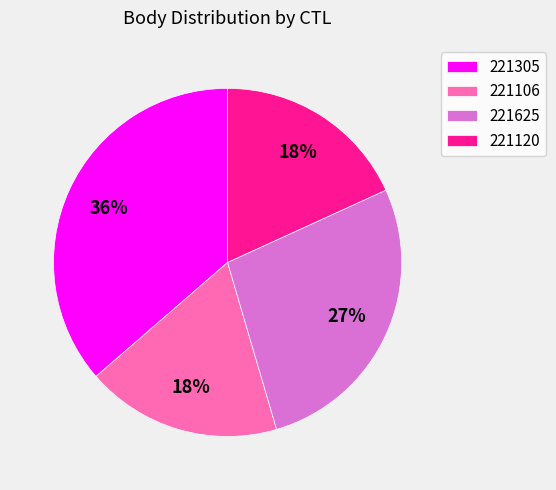

True or false: 221120 accounts for 27% of the total.

False